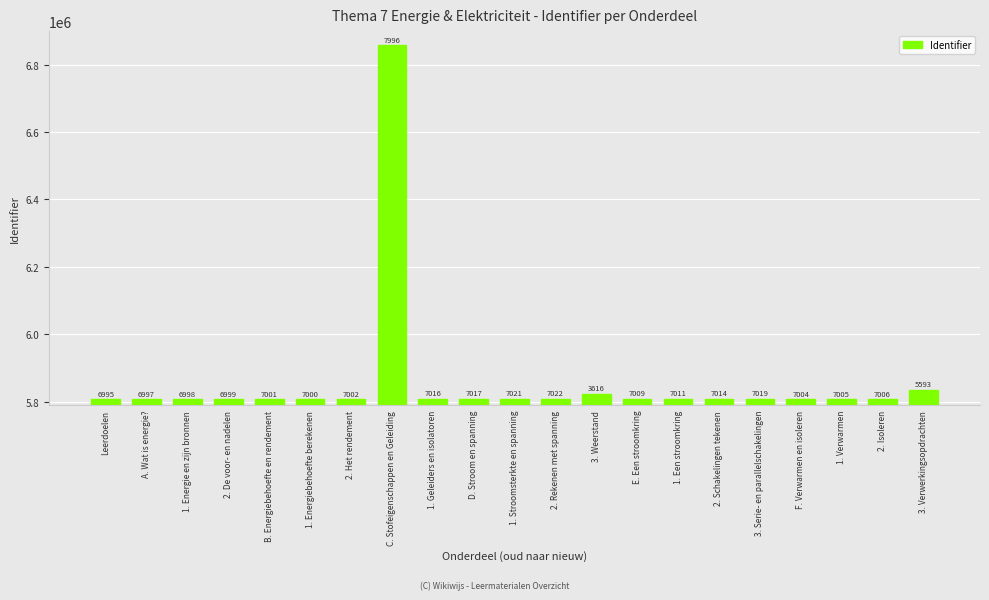

Rank the categories by value from lowest to highest.

Leerdoelen, A. Wat is energie?, 1. Energie en zijn bronnen, 2. De voor- en nadelen, 1. Energiebehoefte berekenen, B. Energiebehoefte en rendement, 2. Het rendement, F. Verwarmen en isoleren, 1. Verwarmen, 2. Isoleren, E. Een stroomkring, 1. Een stroomkring, 2. Schakelingen tekenen, 1. Geleiders en isolatoren, D. Stroom en spanning, 3. Serie- en parallelschakelingen, 1. Stroomsterkte en spanning, 2. Rekenen met spanning, 3. Weerstand, 3. Verwerkingsopdrachten, C. Stofeigenschappen en Geleiding